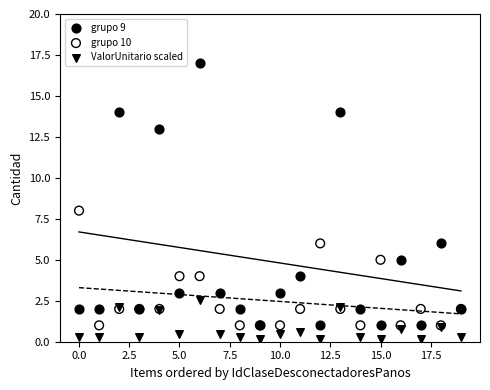

Which series reaches the maximum Y coordinate?

grupo 9